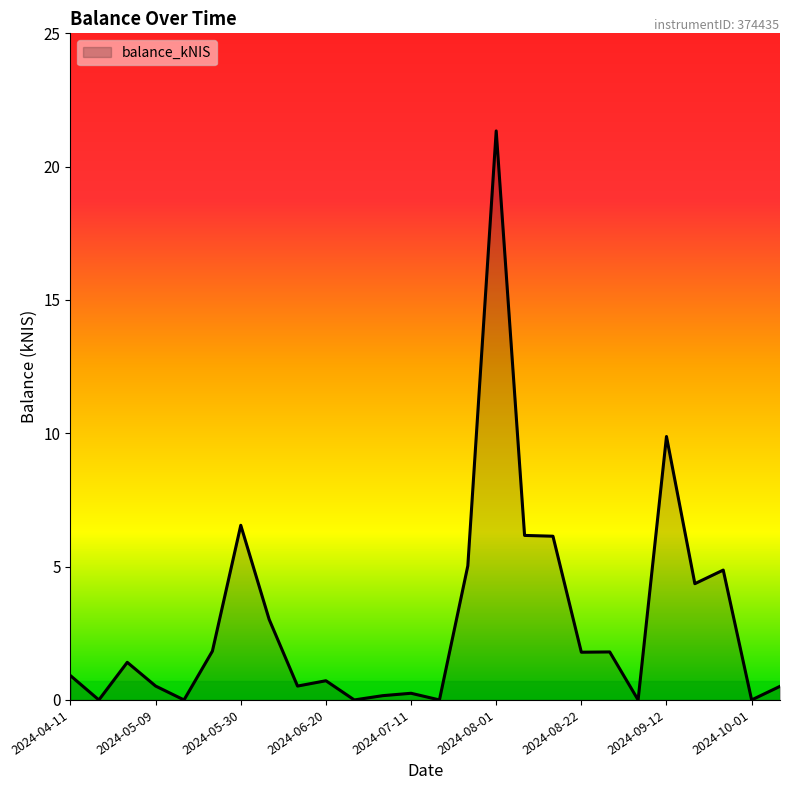

What is the maximum value shown in the chart?

21.3